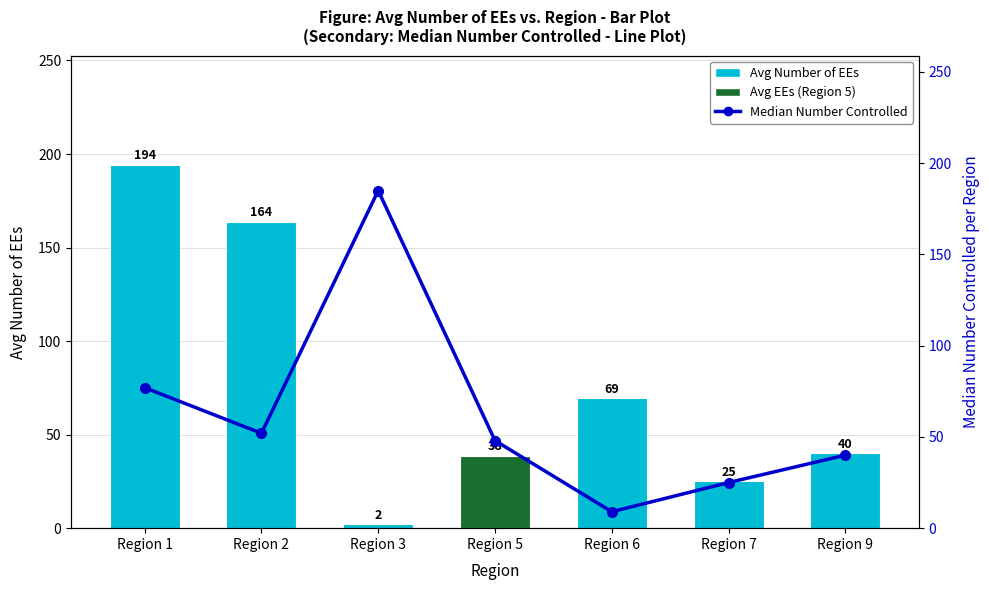

At which label does Median Number Controlled reach its peak?

Region 3